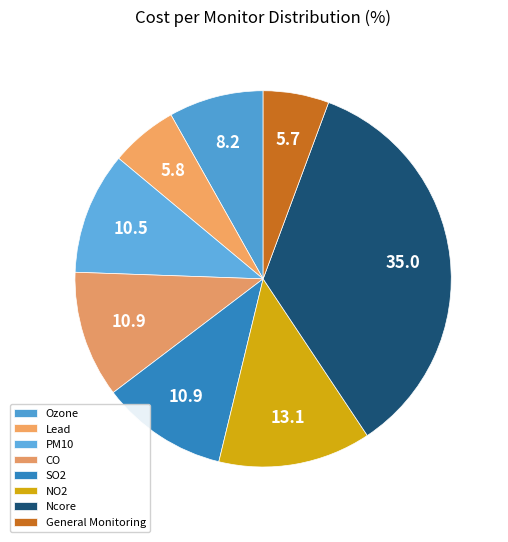

How many slices are in this pie chart?

8